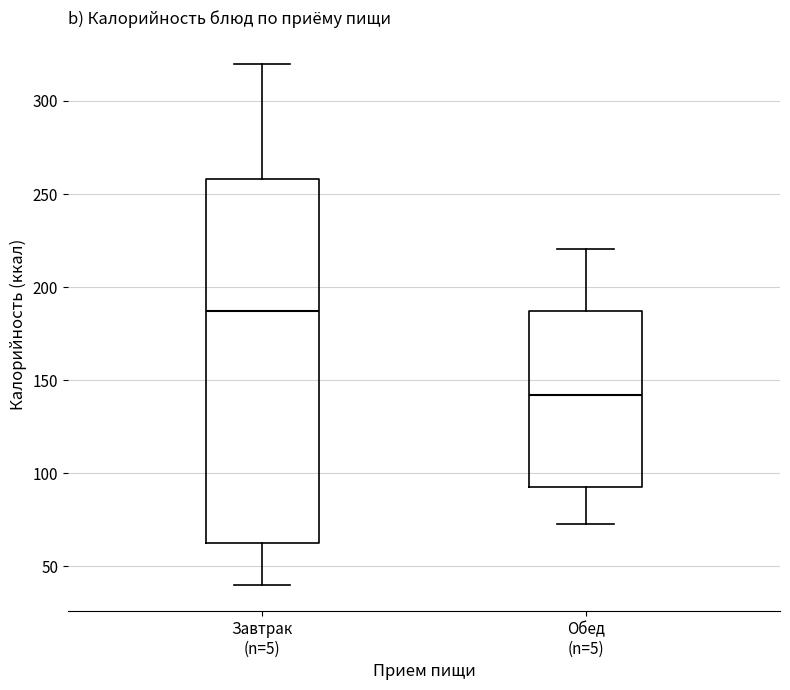

Reading left to right, transcribe this box plot: for each box, give where its median line is, the range the box spans, and where its two whiskers end, as read against the y-axis. The values are not printed on the chart, so give them approximately, as read against the axis.

Завтрак (n=5): median 185, box 65 to 260, whiskers 40 to 320
Обед (n=5): median 140, box 95 to 185, whiskers 75 to 220